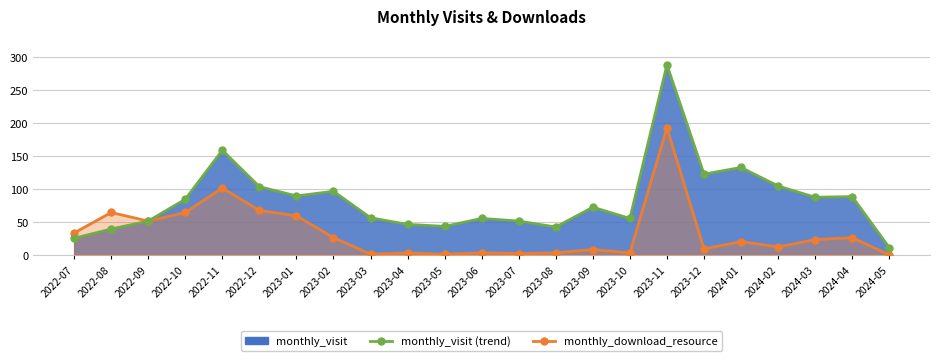

The value of monthly_visit (trend) at 2022-09 is 52. True or false?

True